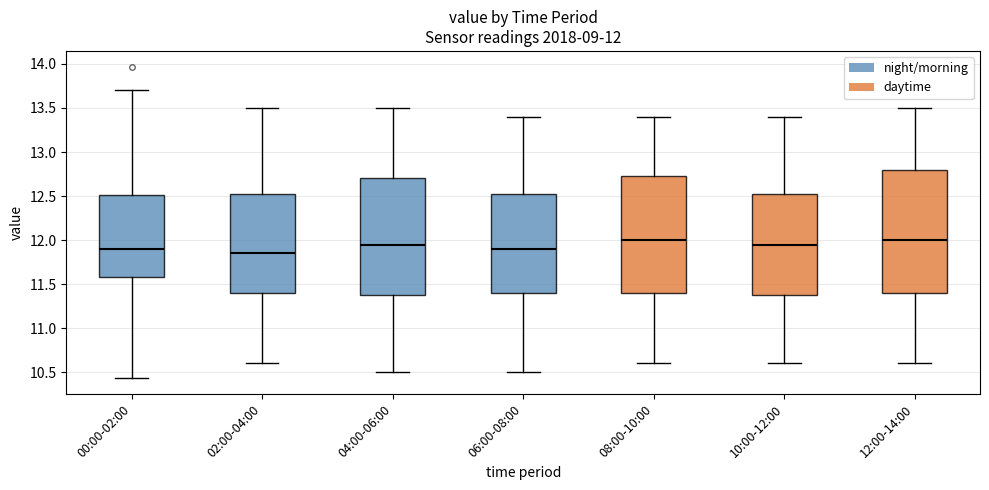

Which box is the tallest, from its lower edge to its upper edge?

12:00-14:00